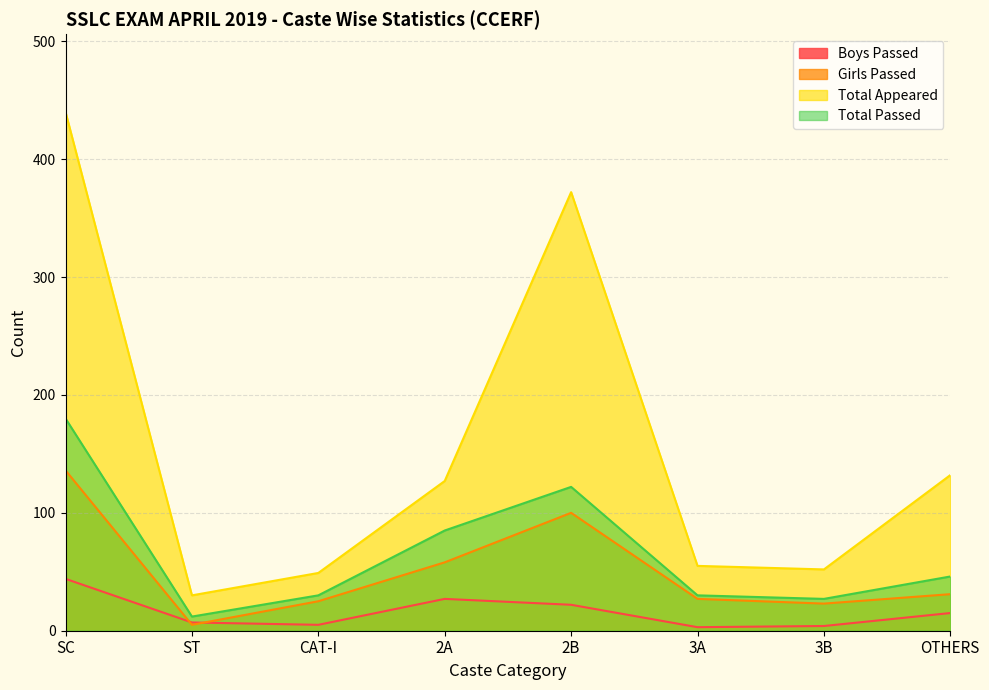

Between SC and ST, which is larger?

SC